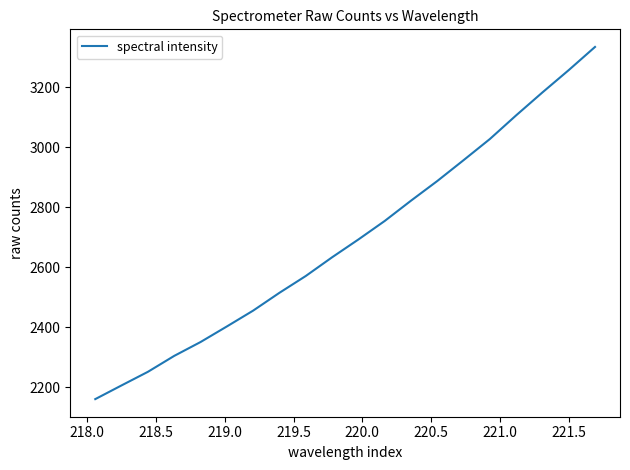

What is the greatest value displayed?

3335.2